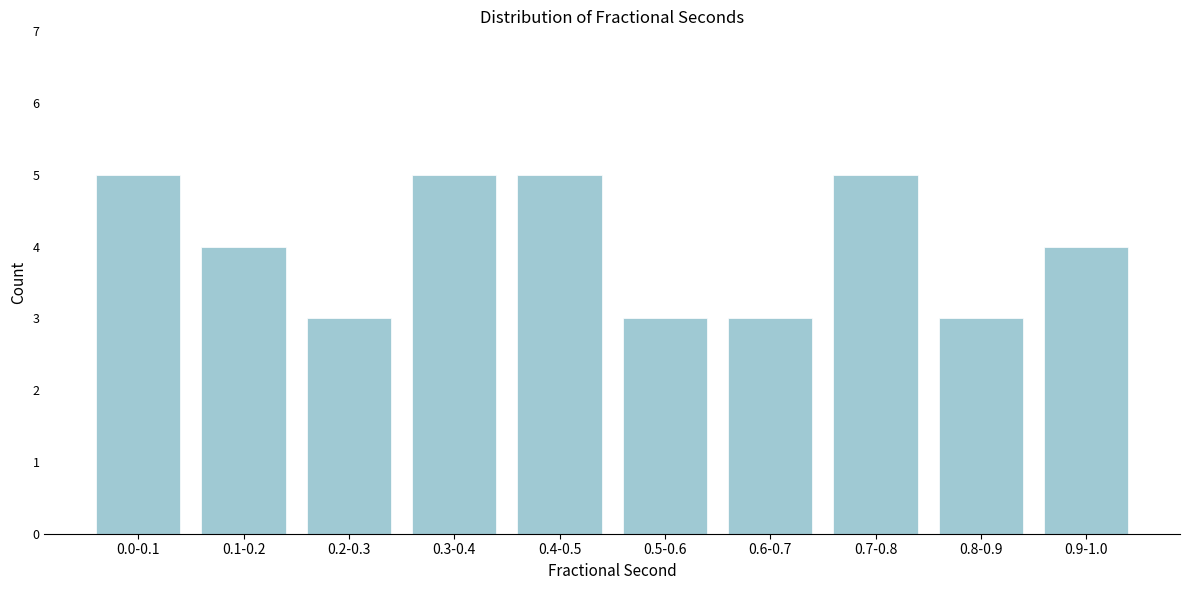

Reading right to left, what are all the values shown in this chart?

4	3	5	3	3	5	5	3	4	5